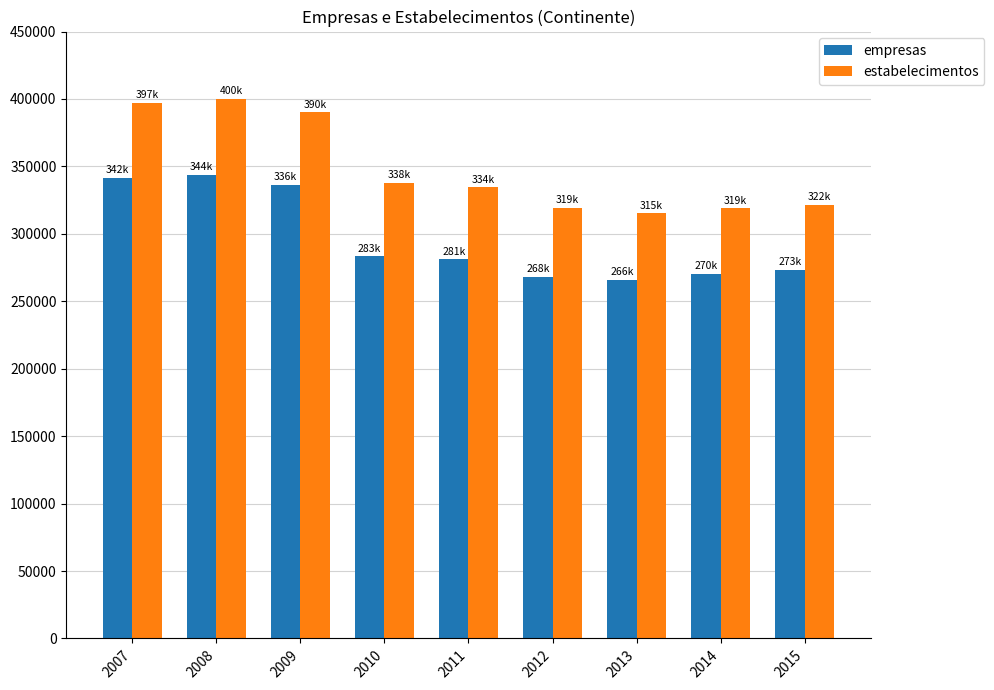

What is the difference between the estabelecimentos values at 2009 and 2014?

71243